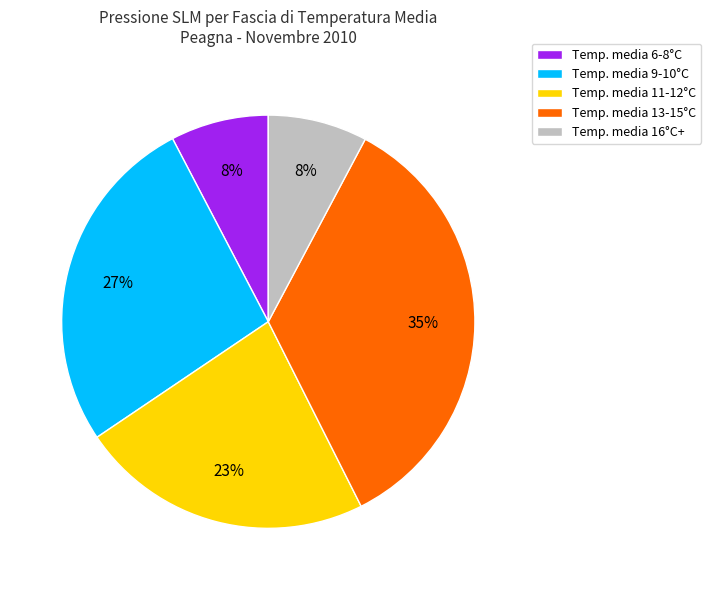

Is it true that Temp. media 11-12°C is 32% of the pie?

False